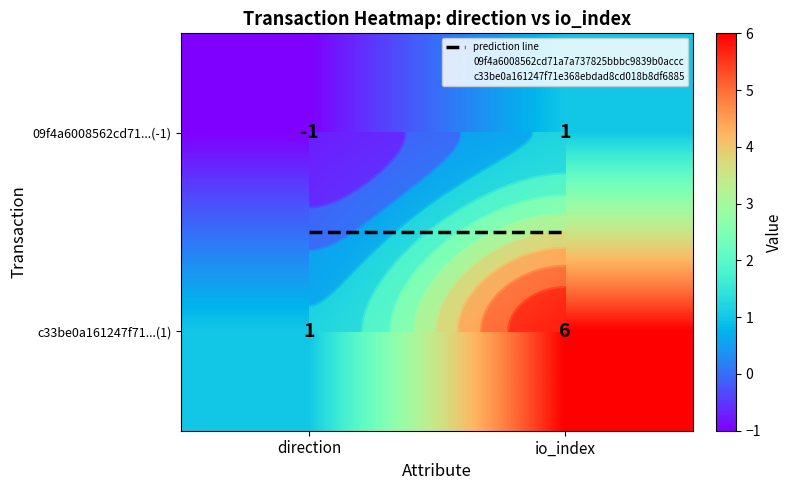

Is the value of prediction line at io_index greater than the value of c33be0a161247f71...(1) at direction?

No